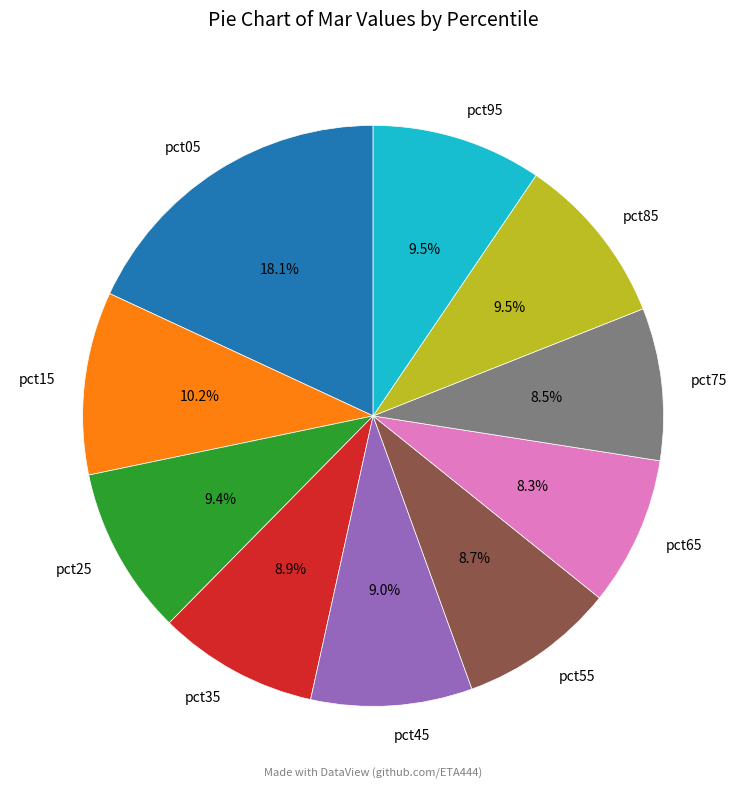

To the nearest percent, what is the combined percentage of pct75 and pct25?

18%